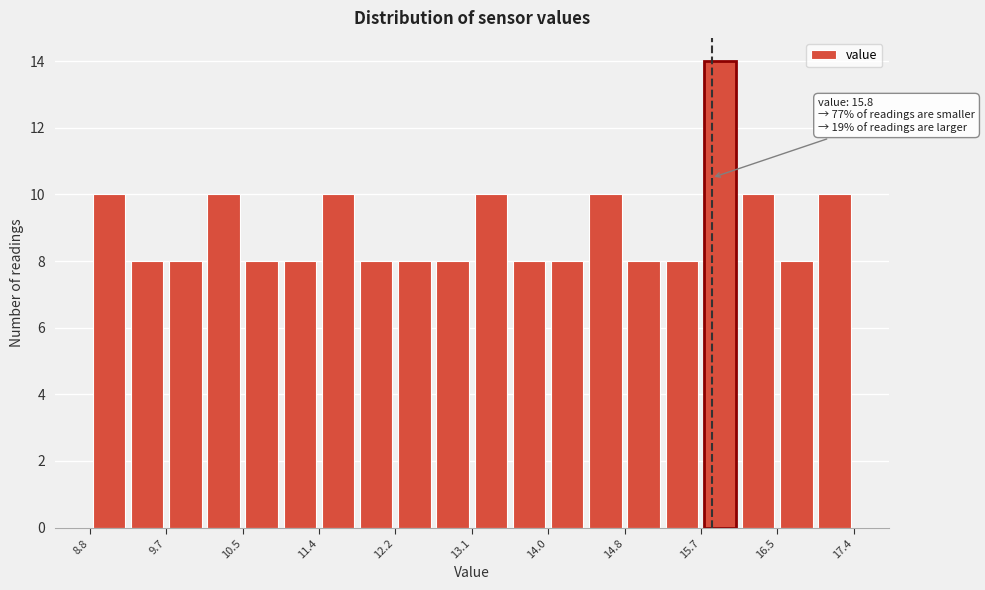

Over which range of the x-axis is the bar tallest?

15.68 to 16.11